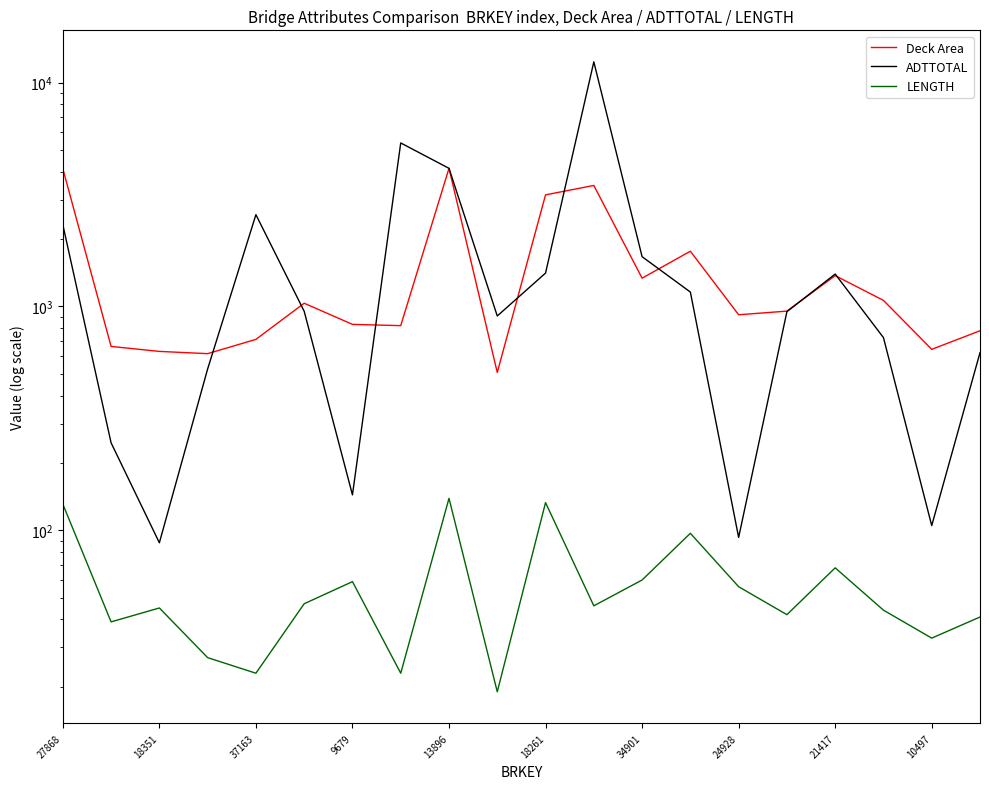

What is the difference between the ADTTOTAL values at 13896 and 13?

1411.0